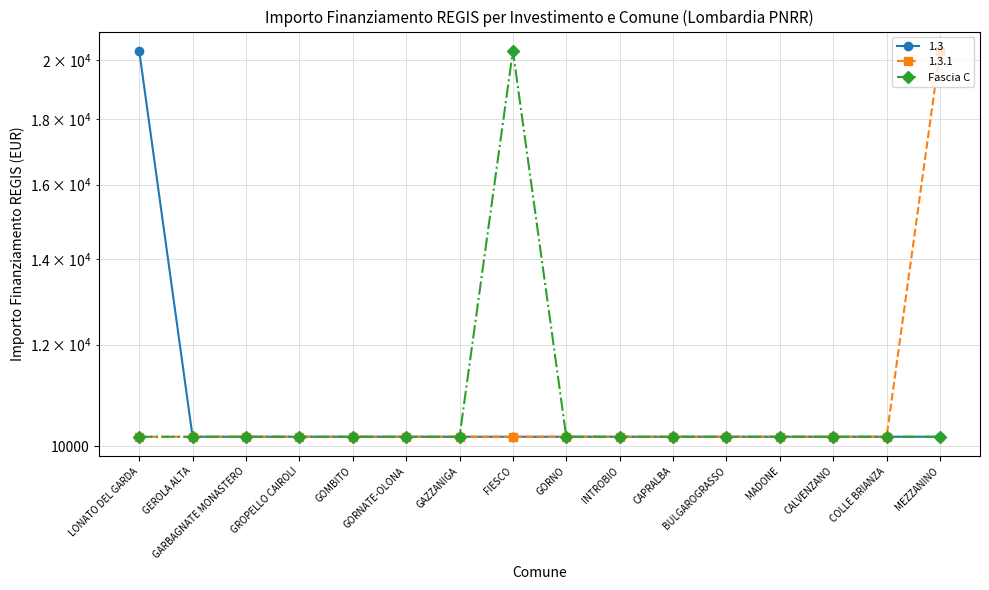

What position from the right is CALVENZANO?

3